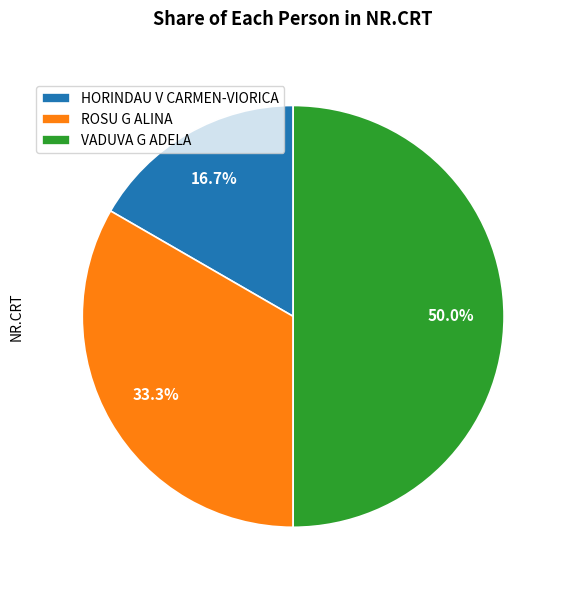

Which category has the biggest portion of the pie?

VADUVA G ADELA